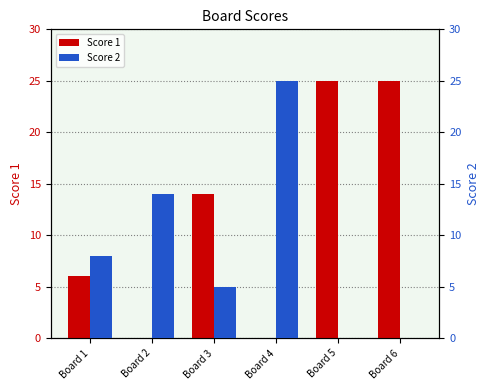

Are the bars grouped side by side (vs. stacked)?

Yes